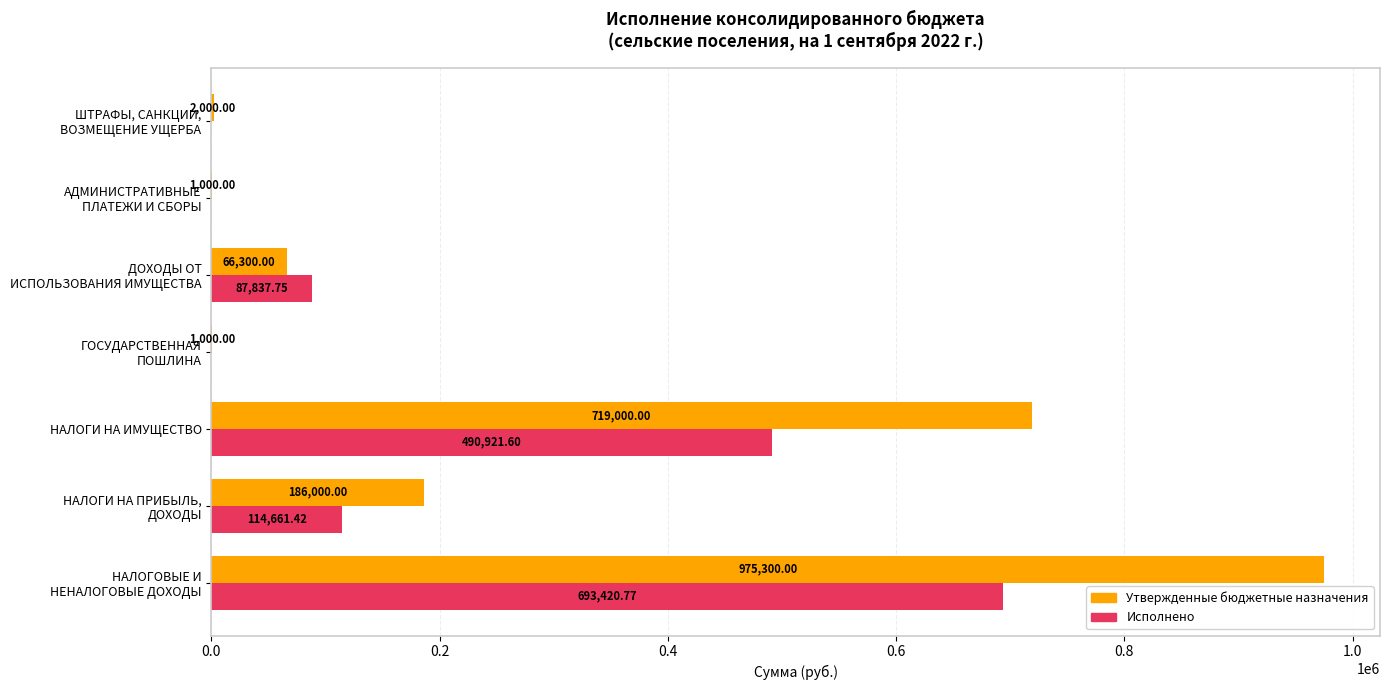

What is the sum of all Утвержденные бюджетные назначения values?

1950600.0